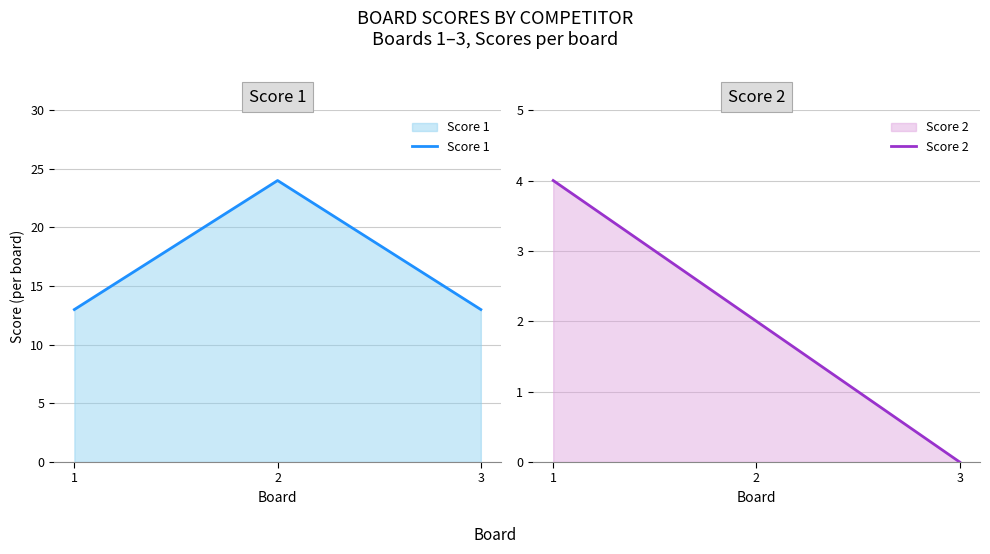

Rank the series at 3 from highest to lowest value.

Score 1, Score 2